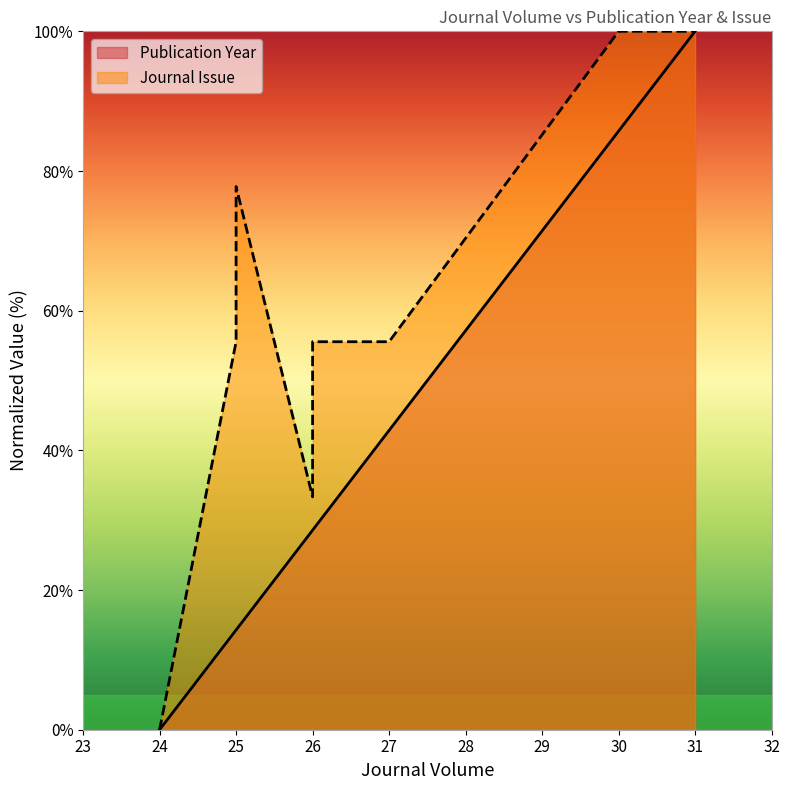

How many values exceed 28?

5